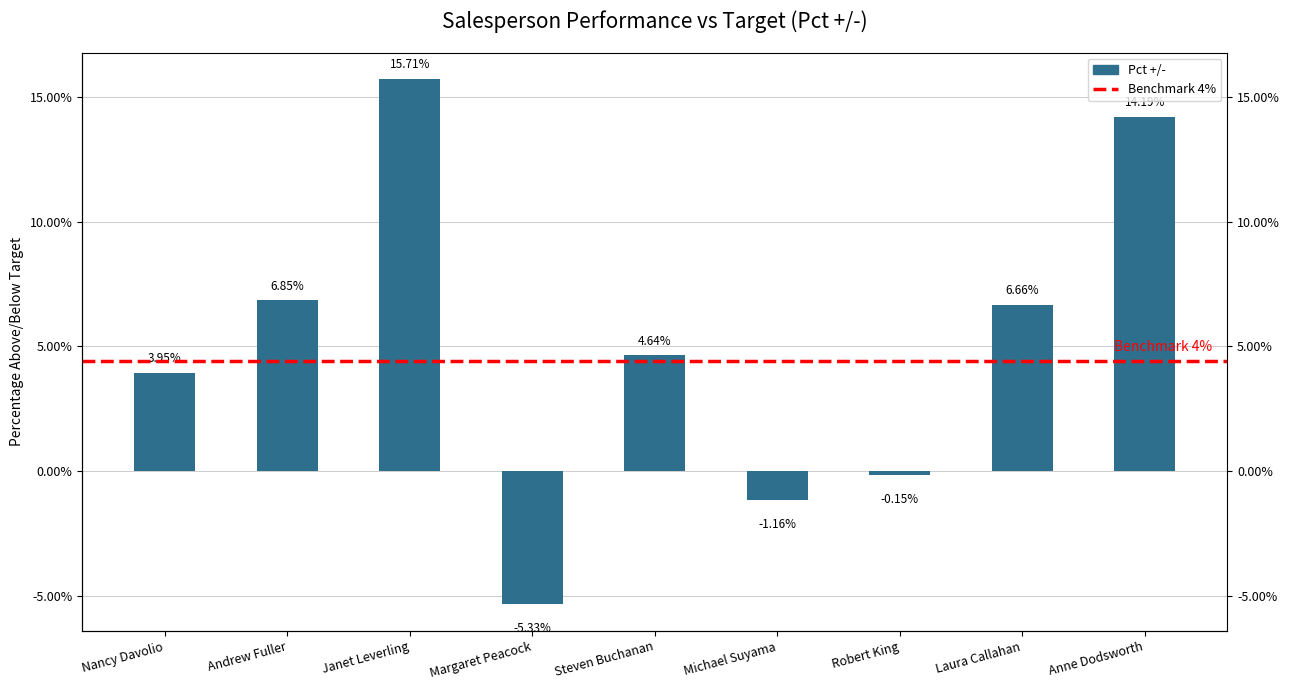

Reading left to right, what are all the values shown in this chart?

0.0	0.1	0.2	-0.1	0.0	-0.0	-0.0	0.1	0.1